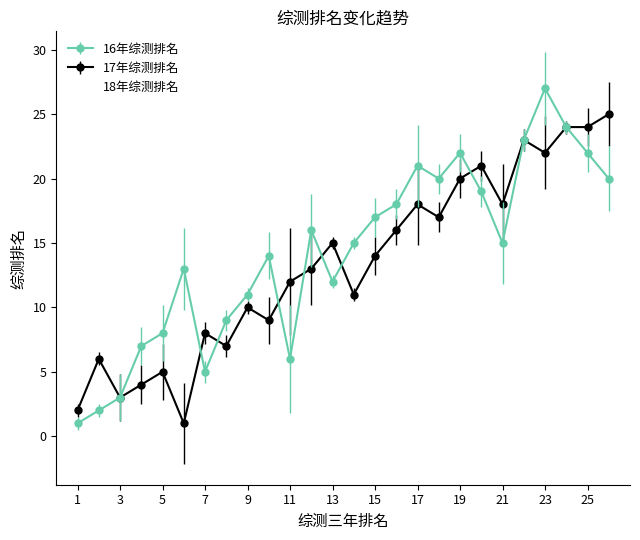

Reading left to right, extract all data points from this chart.

16年综测排名: 1	2	3	7	8	13	5	9	11	14	6	16	12	15	17	18	21	20	22	19	15	23	27	24	22	20
17年综测排名: 2	6	3	4	5	1	8	7	10	9	12	13	15	11	14	16	18	17	20	21	18	23	22	24	24	25
18年综测排名: 1	2	7	4	3	5	6	8	11	10	17	9	12	15	14	16	13	18	19	21	23	22	20	24	25	26